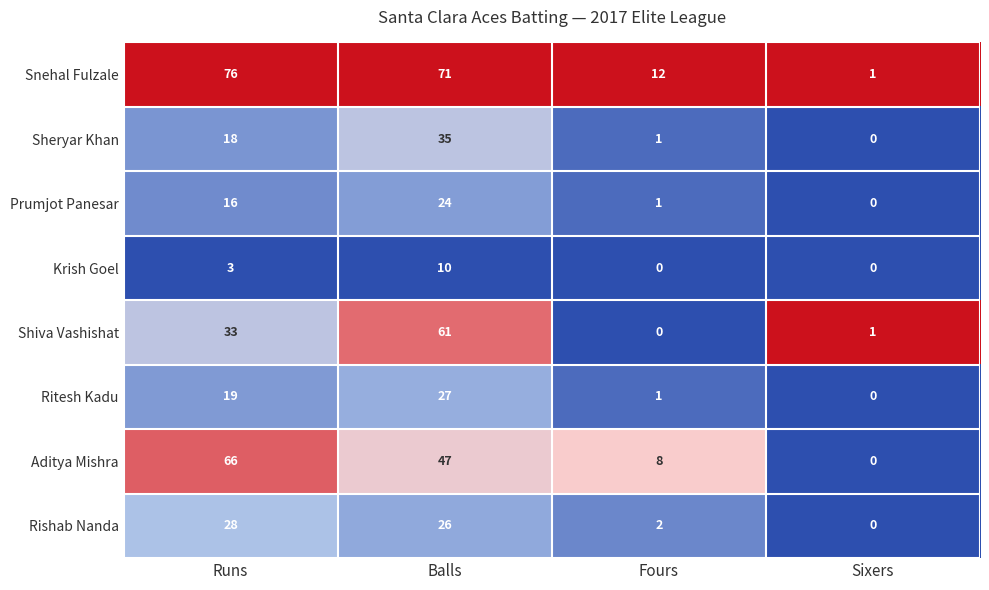

Which category has the highest value across all series?

Runs